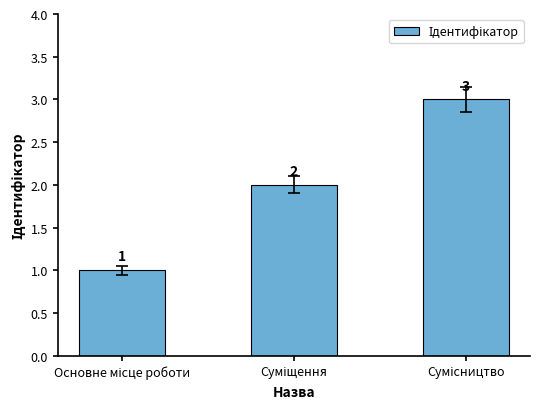

What is the sum of all values?

6